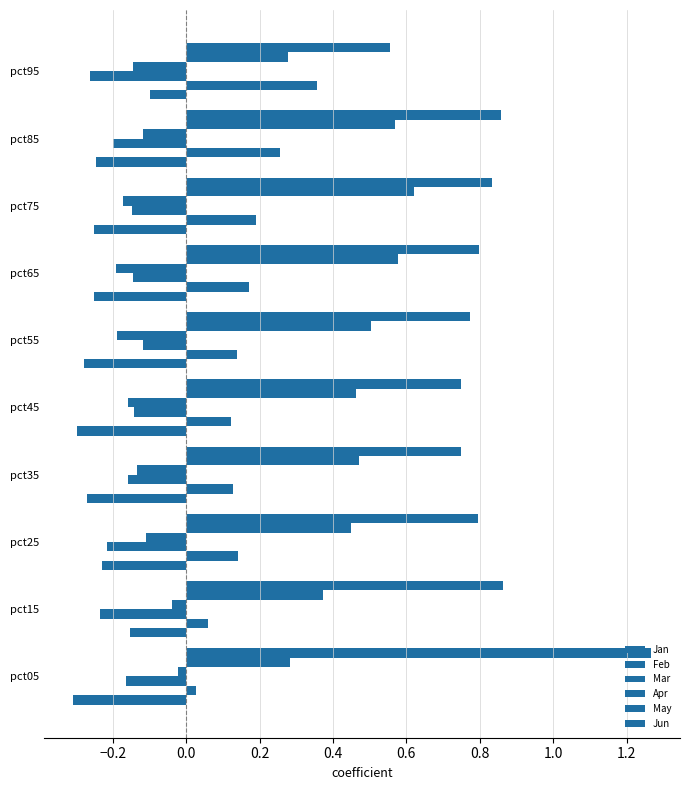

Count the number of categories in the chart.

10